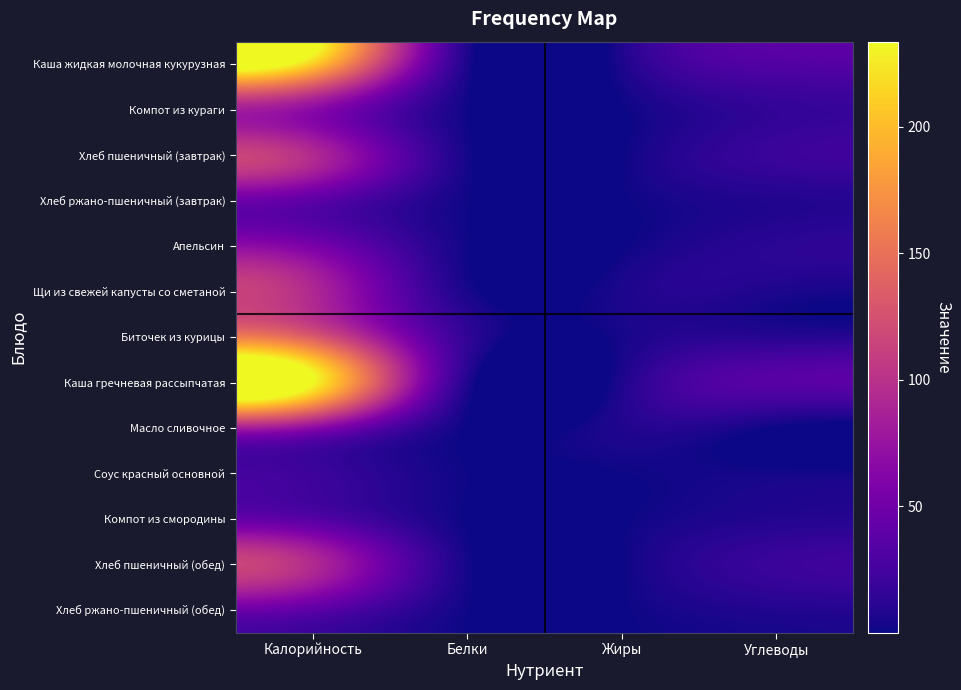

Which series has the largest total across all categories?

Каша гречневая рассыпчатая